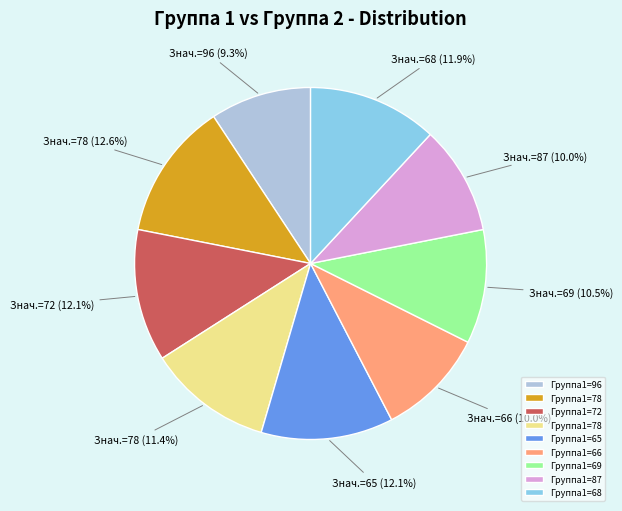

Is there any slice that represents more than half of the pie?

No